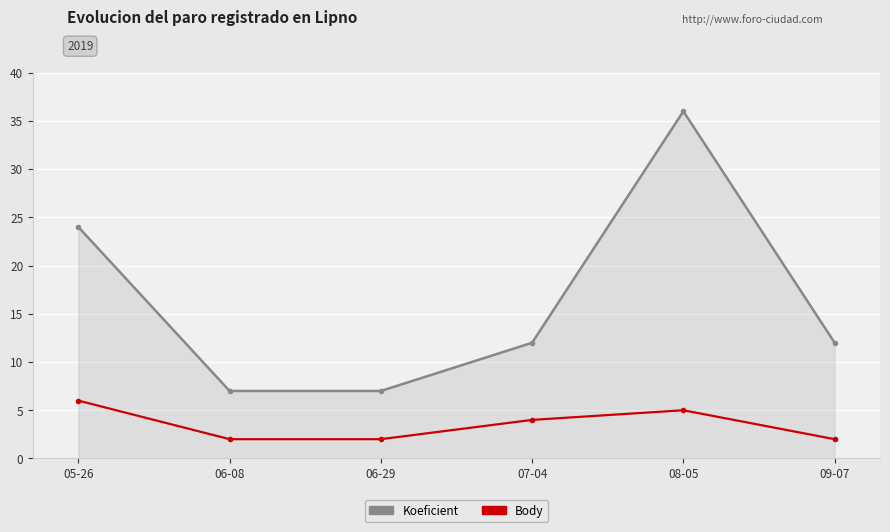

What is the sum of the Body values at 08-05 and 06-08?

7